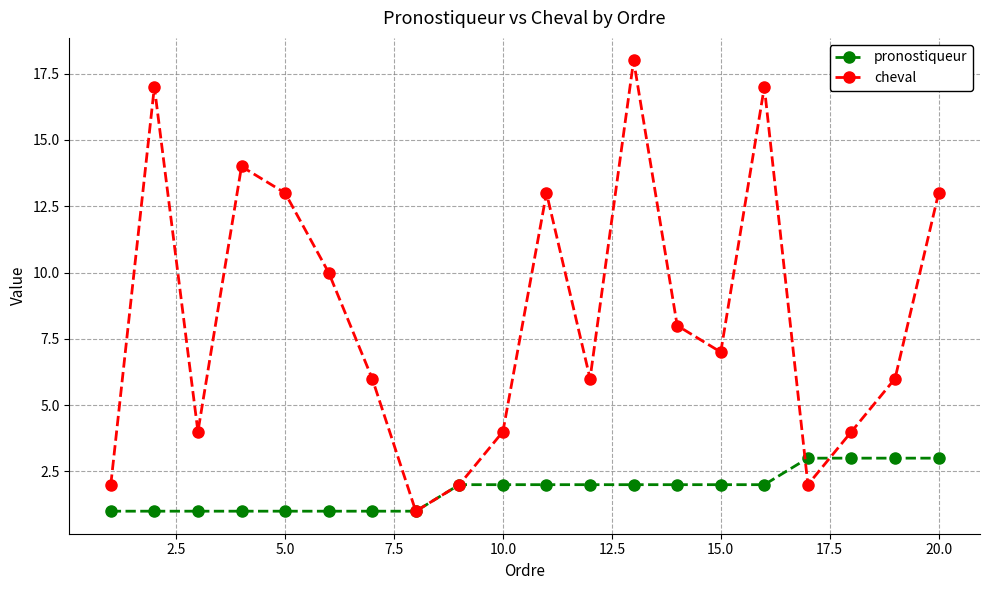

What is the difference between the maximum and minimum values in the cheval series?

17